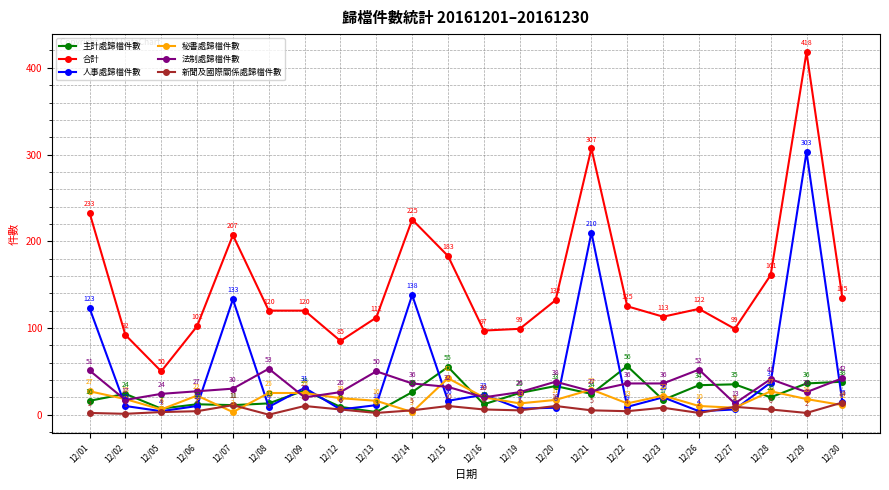

What is the value of the 法制處歸檔件數 point at the 22nd from the left?

42